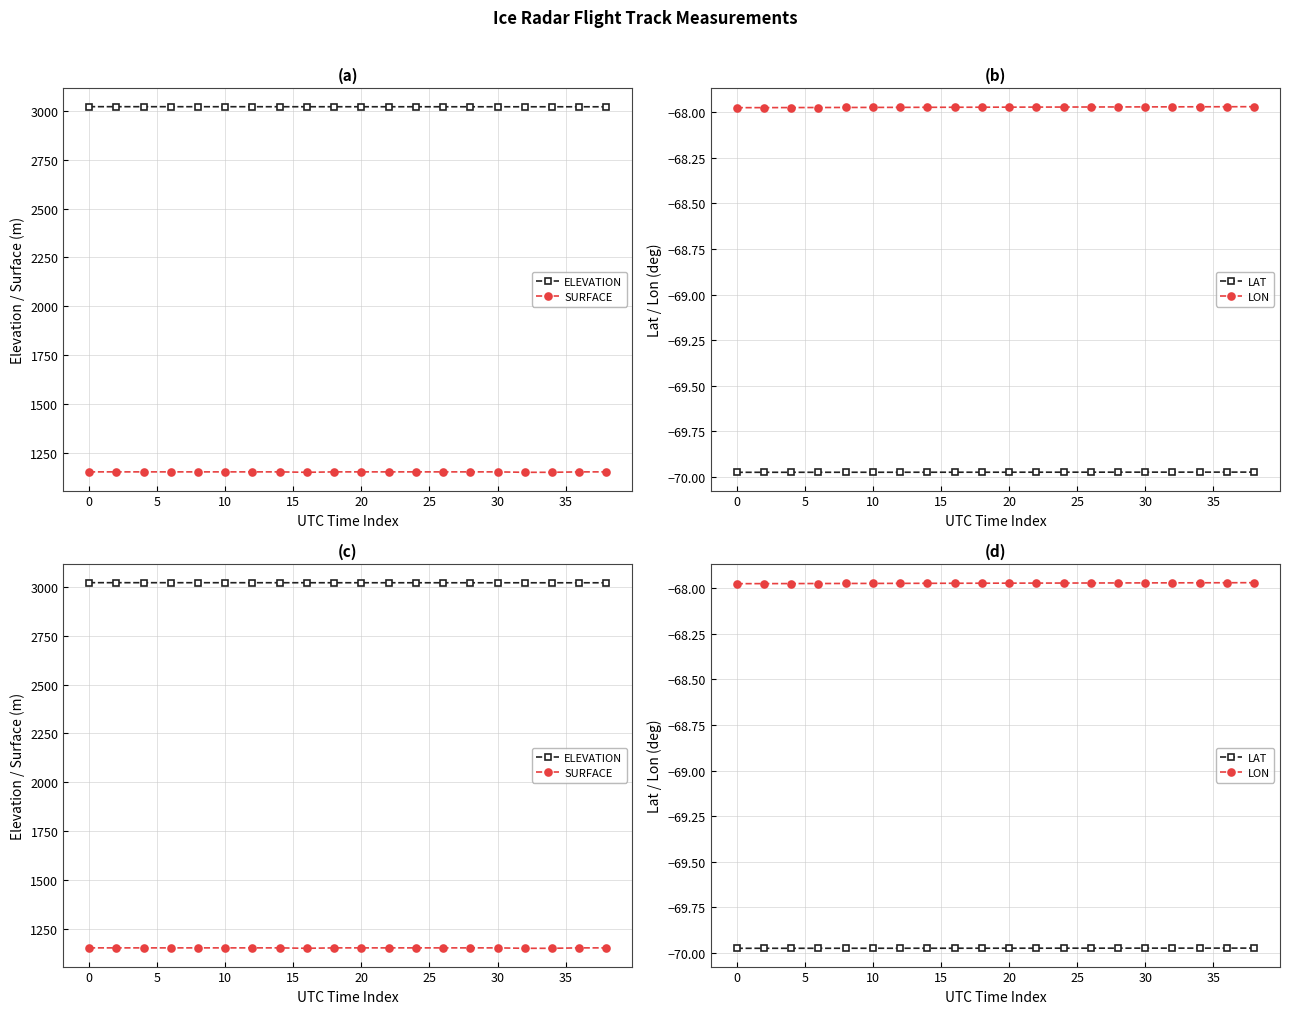

What is the difference between the maximum and minimum values in the ELEVATION series?

0.5